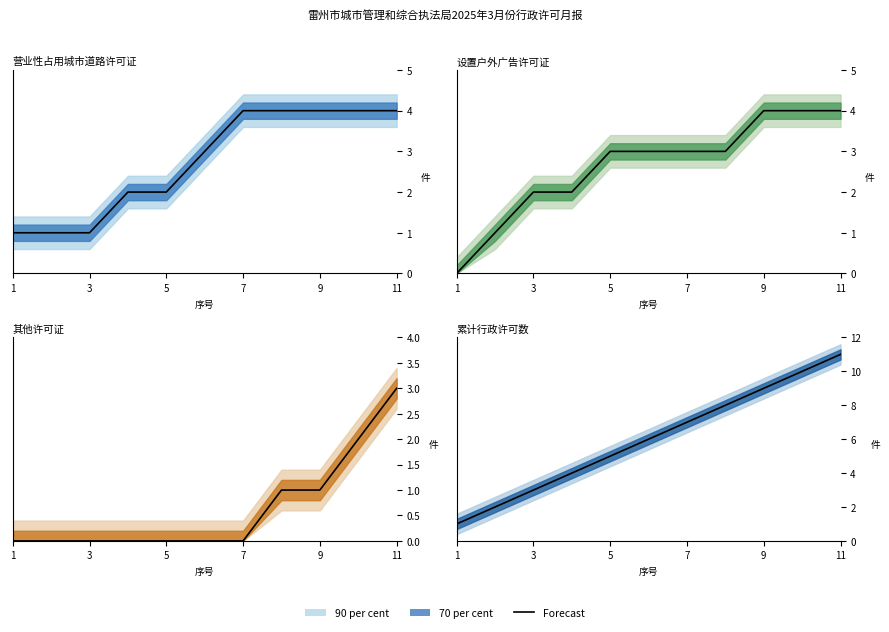

How many data points are less than 6?

5